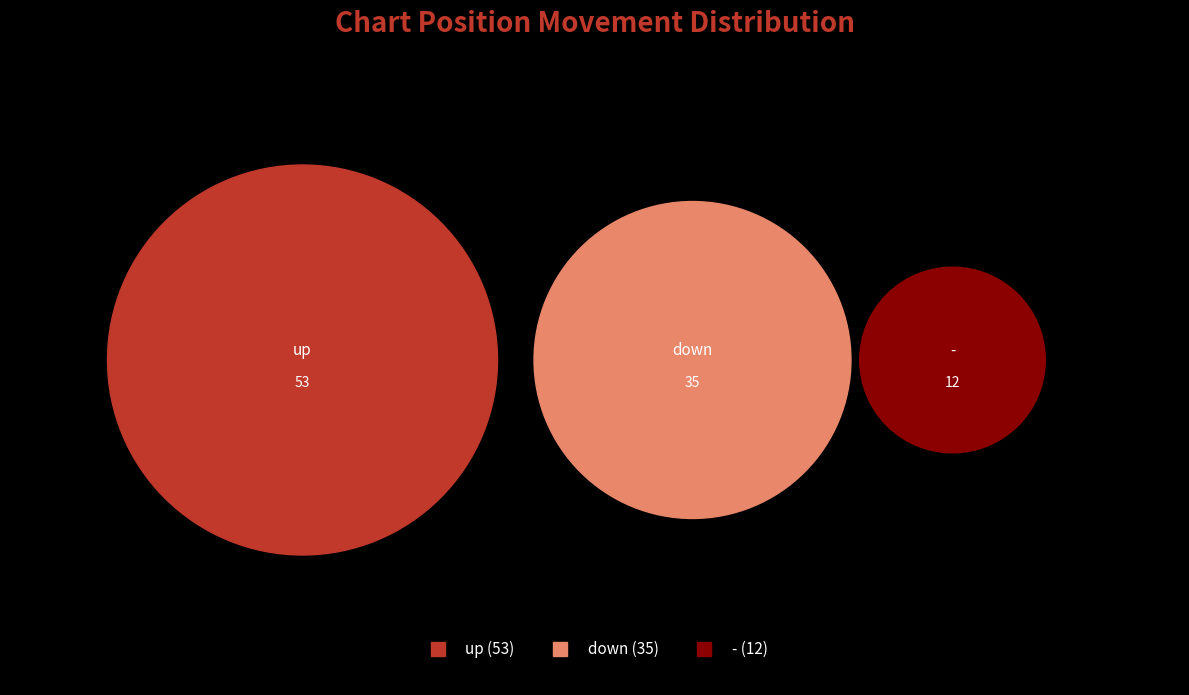

Do up and - together represent more than half of the pie?

Yes